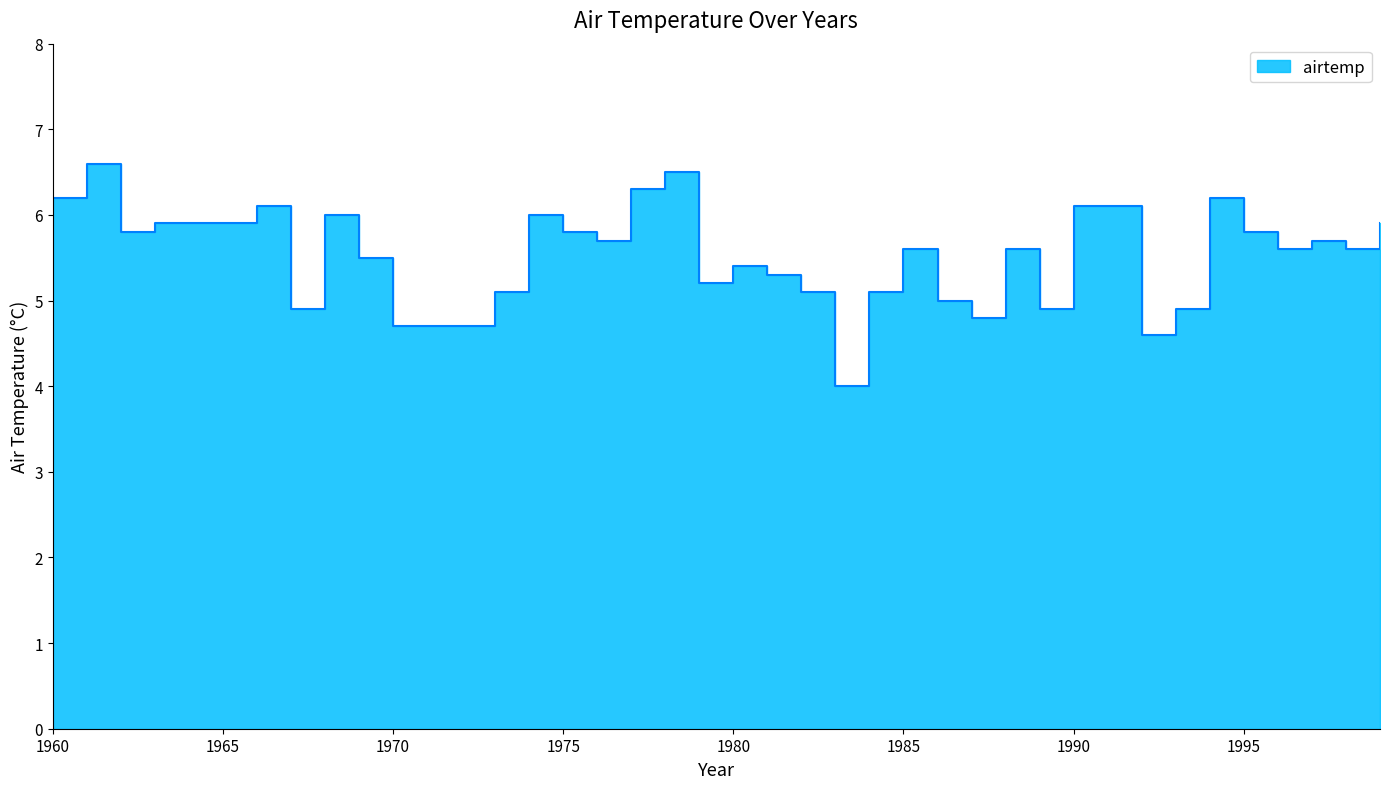

Where is the first local maximum?

1961